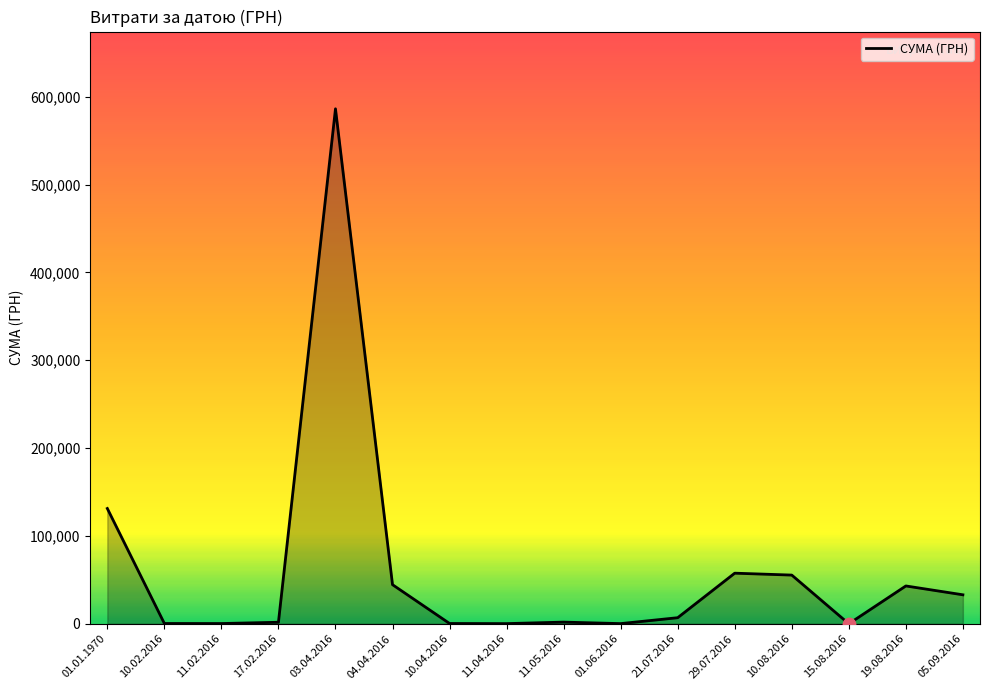

Between 05.09.2016 and 11.04.2016, which is larger?

05.09.2016